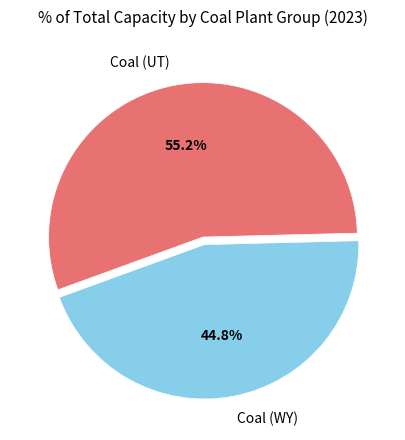

Which slice is the smallest?

Coal (WY)